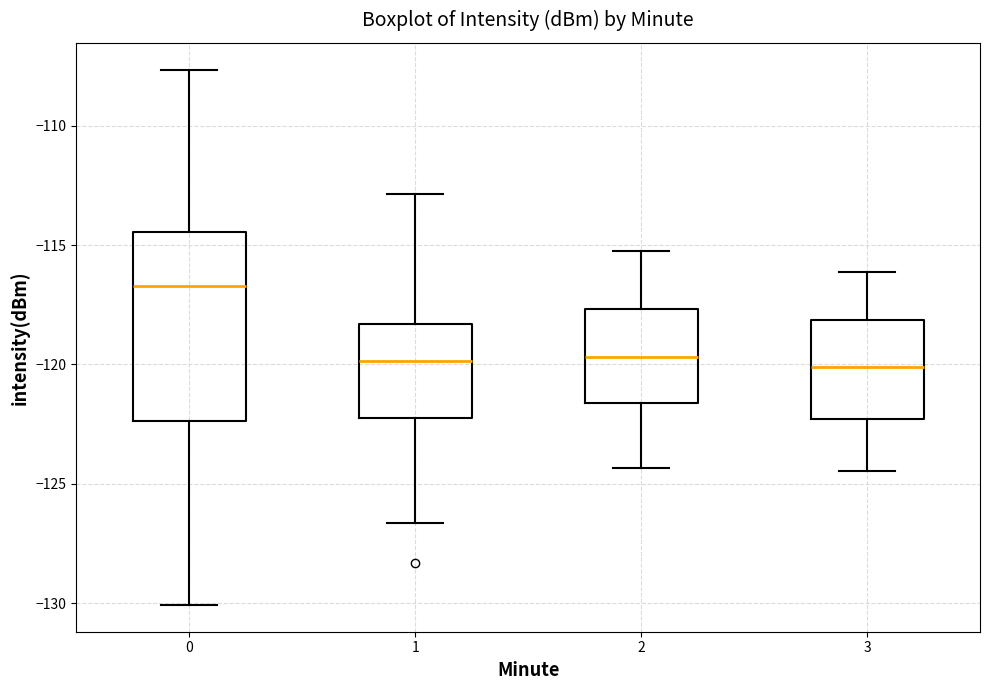

Reading left to right, read every box against the y-axis: the position of its median line, the range the box covers, and the ends of its whiskers. The values are not printed on the chart, so give them approximately, as read against the axis.

0: median -116.5, box -122.5 to -114.5, whiskers -130.0 to -107.5
1: median -120.0, box -122.0 to -118.5, whiskers -126.5 to -113.0
2: median -119.5, box -121.5 to -117.5, whiskers -124.5 to -115.0
3: median -120.0, box -122.5 to -118.0, whiskers -124.5 to -116.0